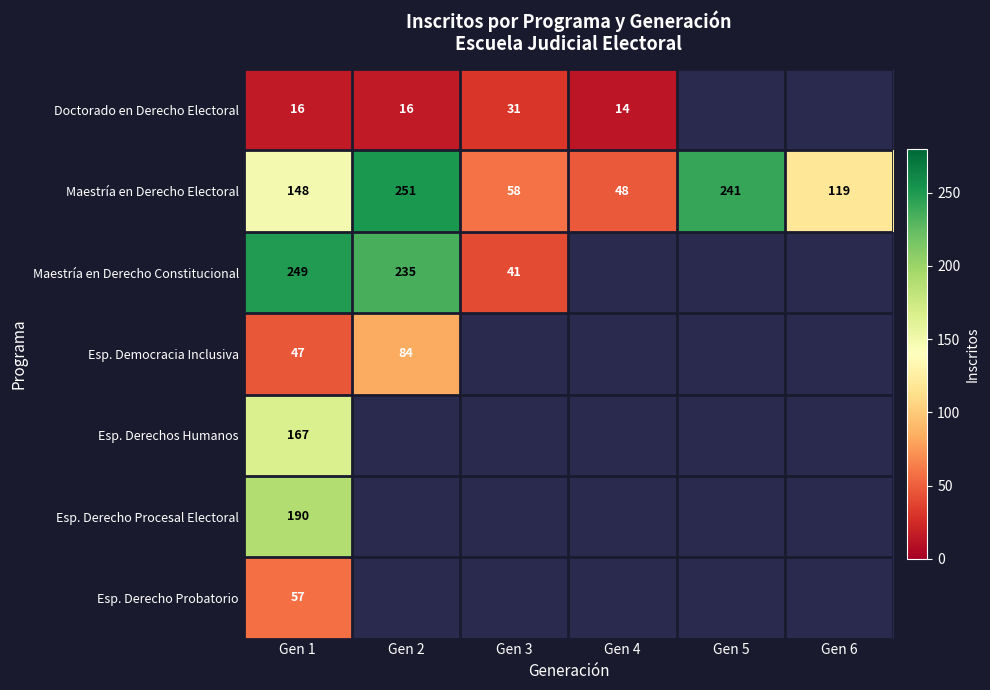

What is the spread (max minus min) of values at Gen 2?

235.0